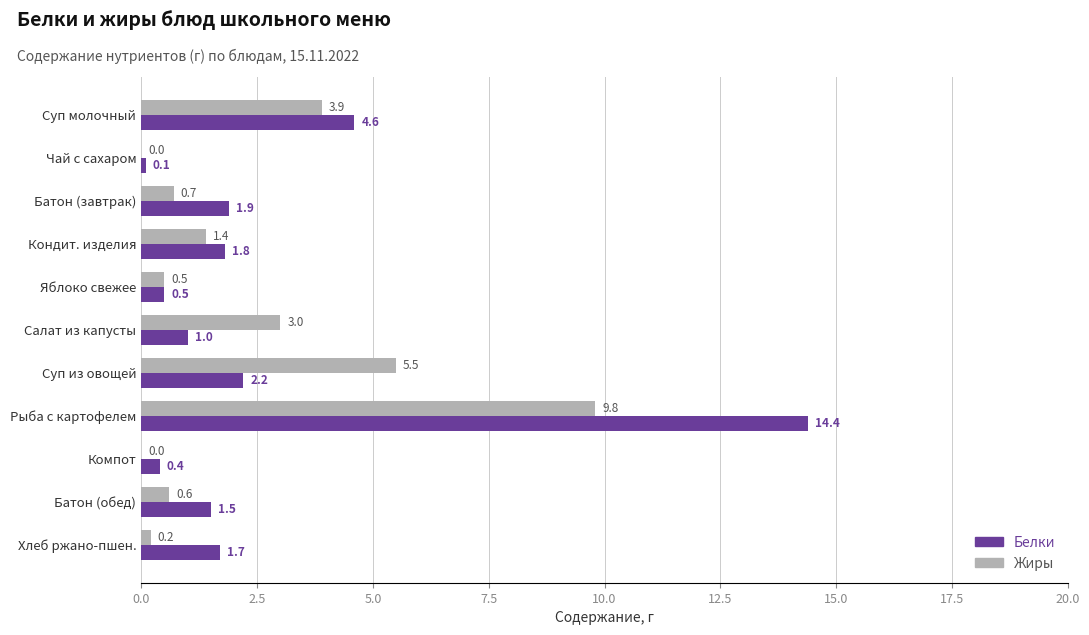

Between Чай с сахаром and Батон (завтрак), which series saw the biggest shift?

Белки